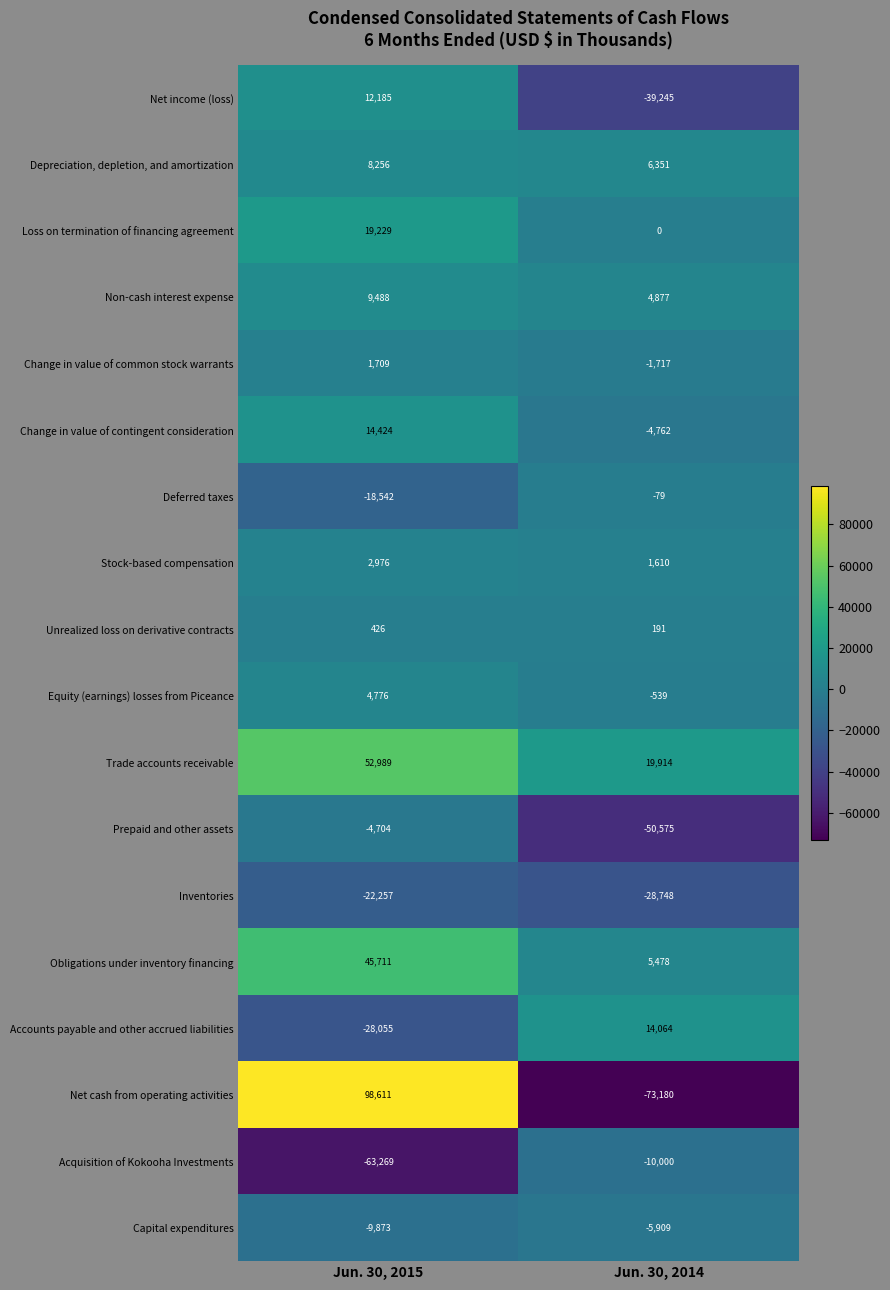

Between Jun. 30, 2015 and Jun. 30, 2014, which series saw the biggest shift?

Net cash from operating activities